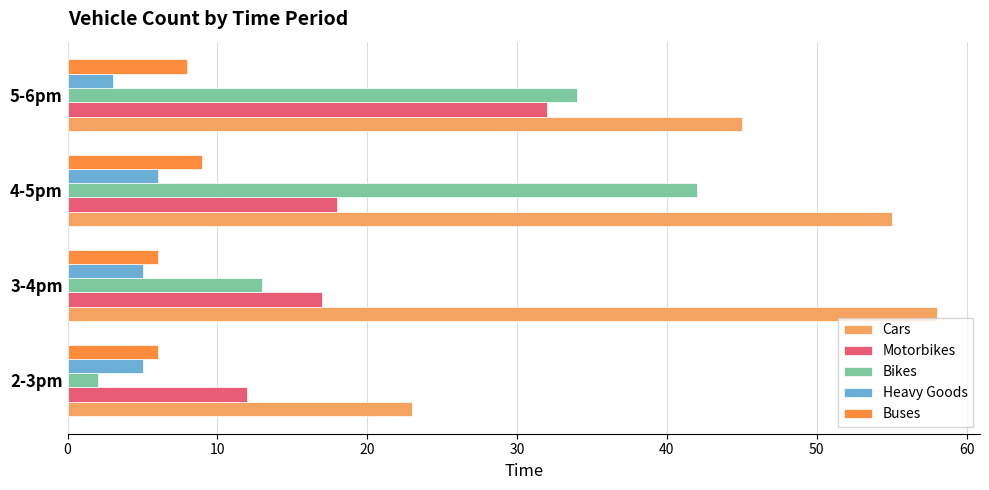

At which label is Bikes closest to 22?

3-4pm